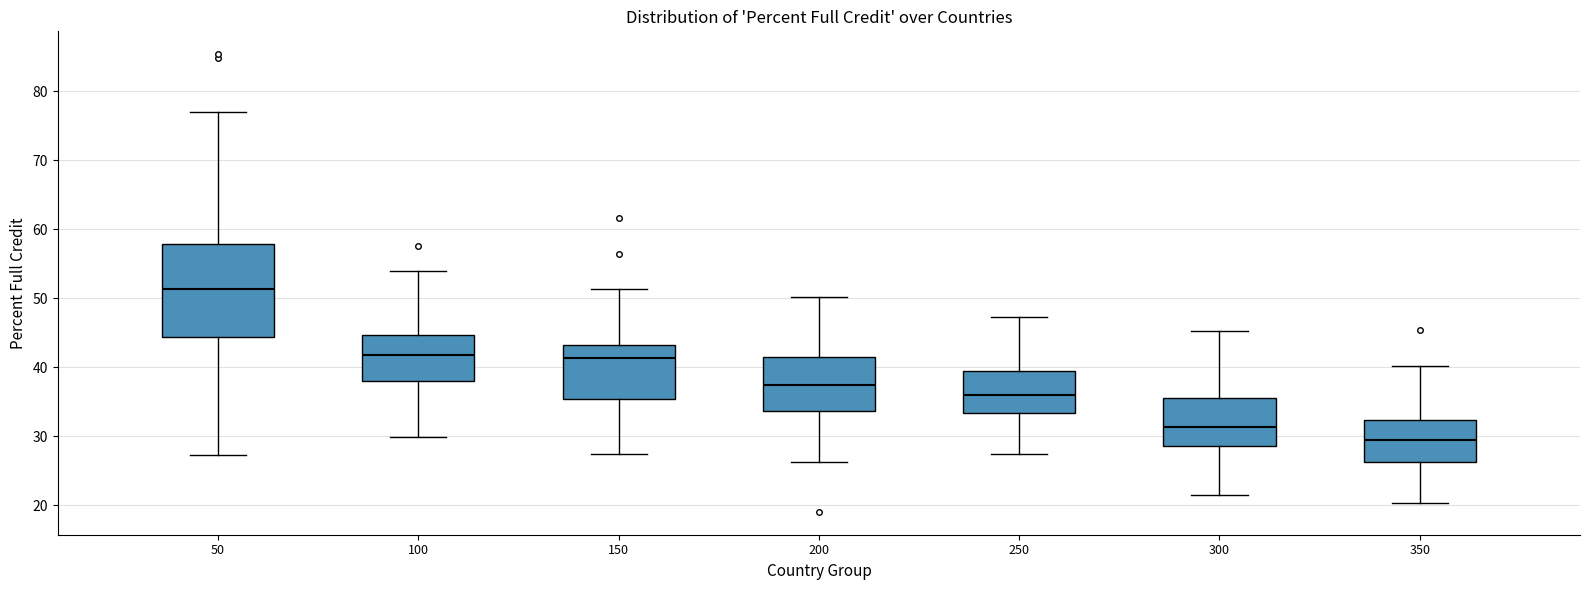

Reading left to right, transcribe this box plot: for each box, give where its median line is, the range the box spans, and where its two whiskers end, as read against the y-axis. The values are not printed on the chart, so give them approximately, as read against the axis.

50: median 51, box 44 to 58, whiskers 27 to 77
100: median 42, box 38 to 45, whiskers 30 to 54
150: median 41, box 35 to 43, whiskers 27 to 51
200: median 37, box 34 to 41, whiskers 26 to 50
250: median 36, box 33 to 39, whiskers 27 to 47
300: median 31, box 29 to 35, whiskers 21 to 45
350: median 29, box 26 to 32, whiskers 20 to 40